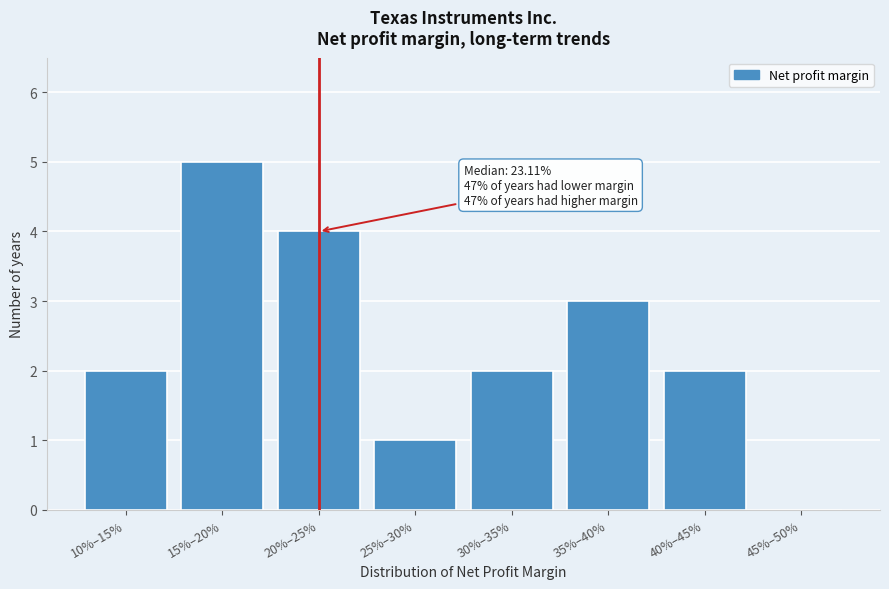

Reading left to right, extract all data points from this chart.

10%–15%=2	15%–20%=5	20%–25%=4	25%–30%=1	30%–35%=2	35%–40%=3	40%–45%=2	45%–50%=0